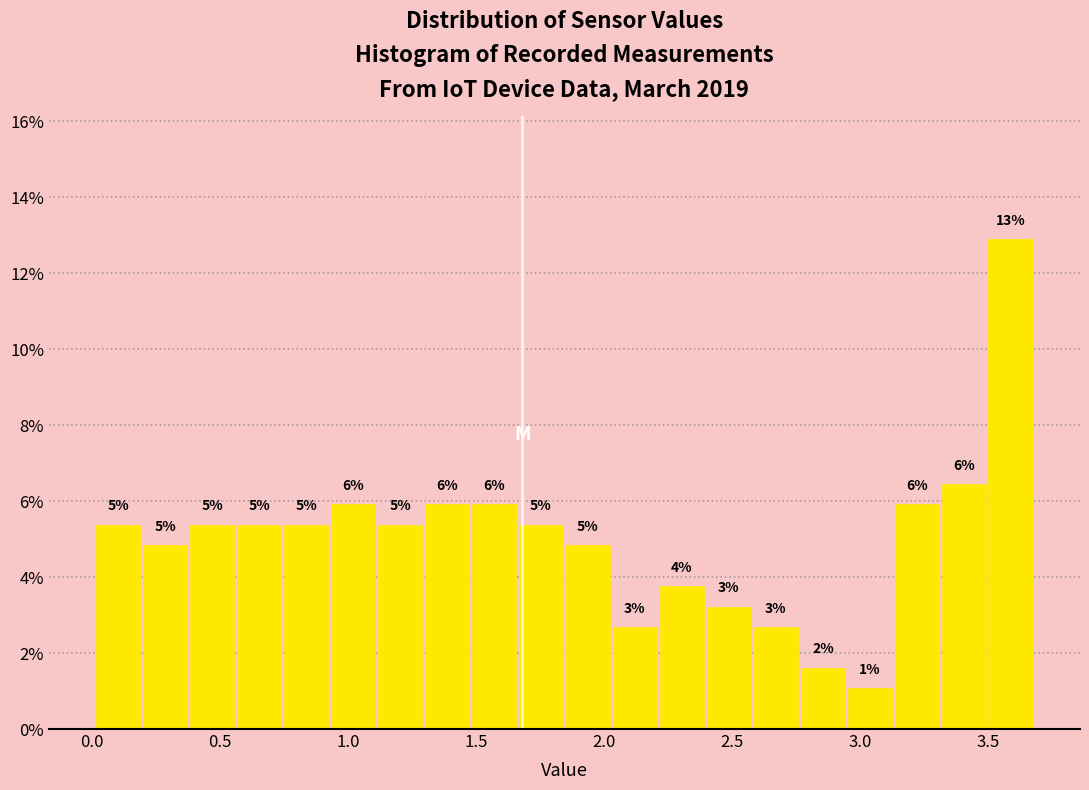

Around what value on the x-axis is the tallest bar? Give the approximate position of its centre, as read against the axis.

3.60